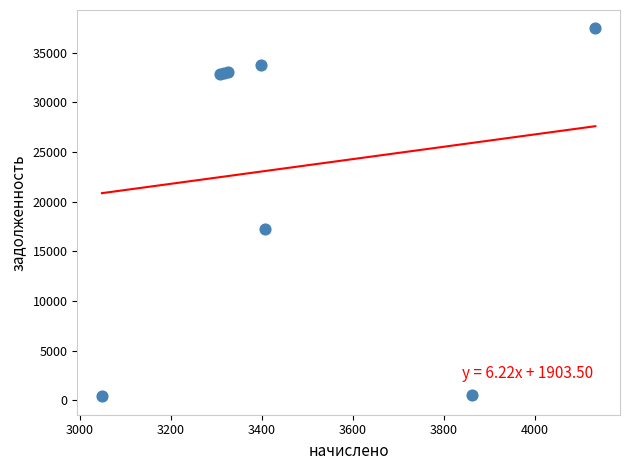

What Y value in the scatter plot is closest to 18933?

17221.9